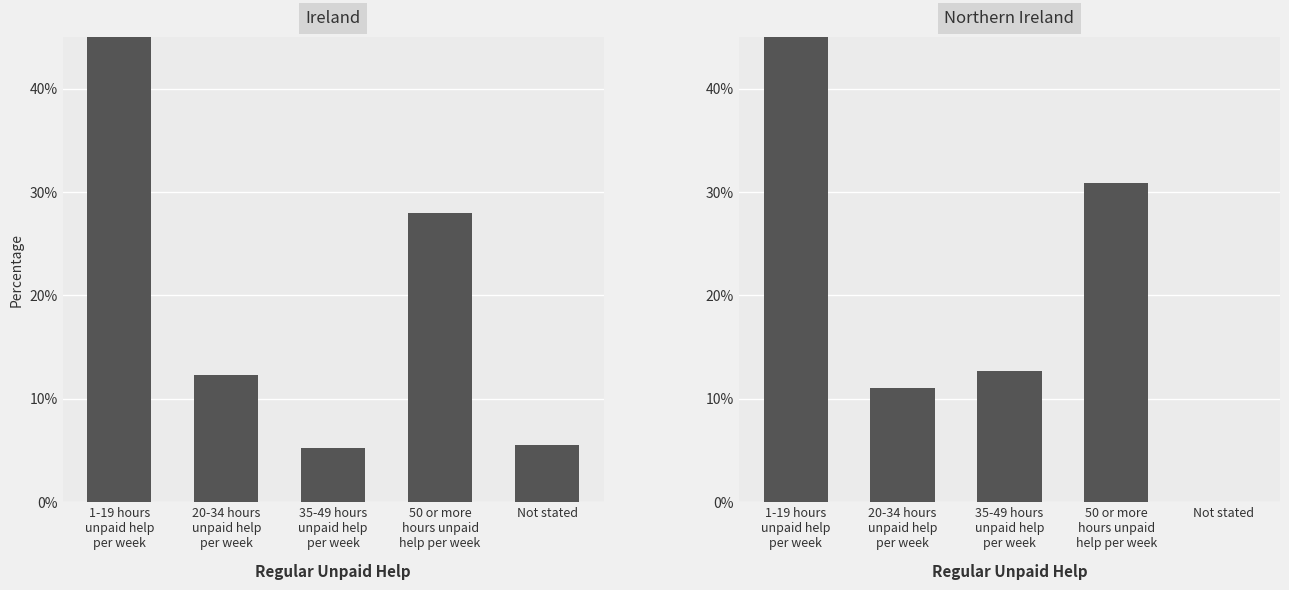

Rank the series by their maximum value, from lowest to highest.

Northern Ireland, Ireland